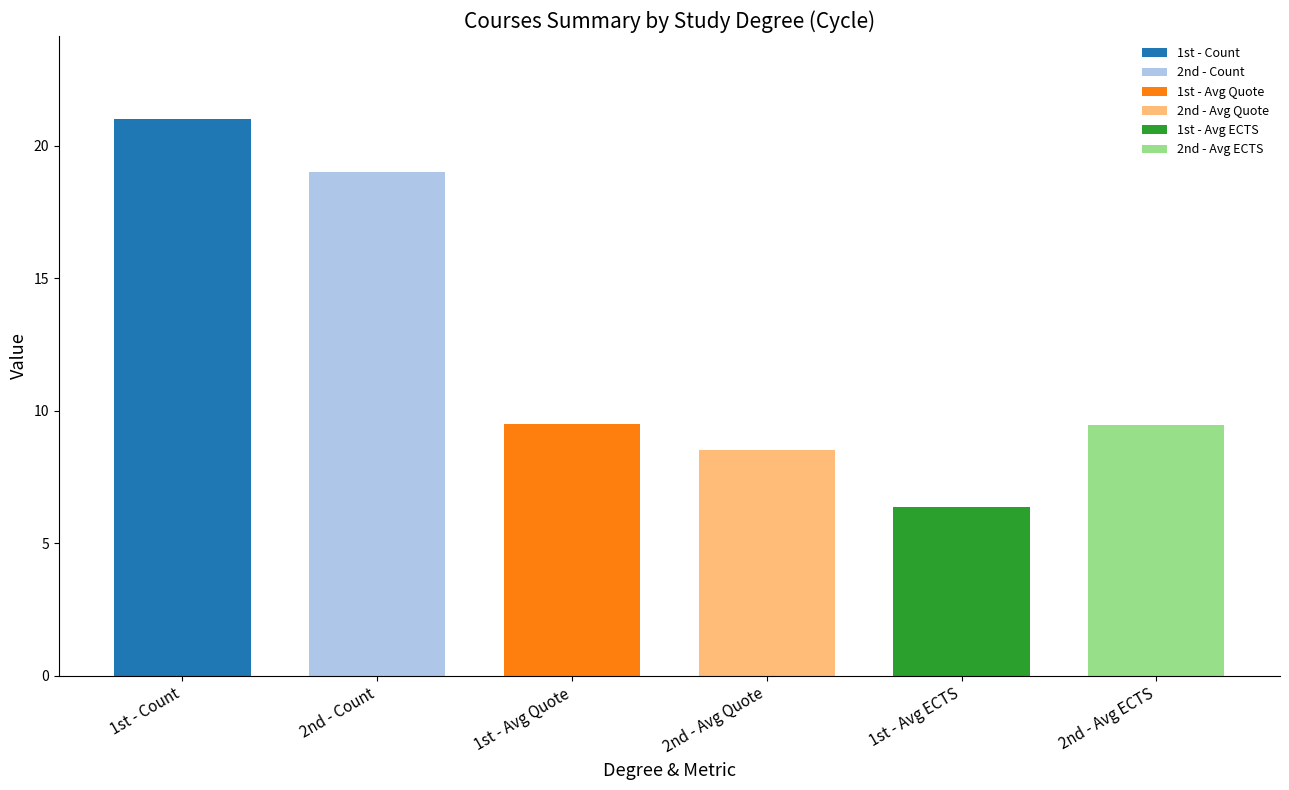

What is the approximate value at 1st - Avg ECTS?

6.4